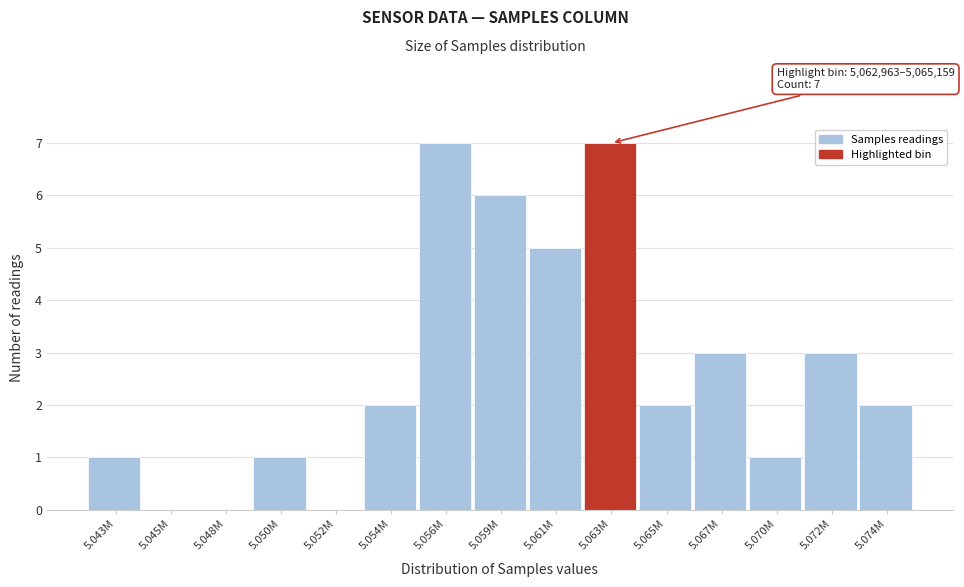

Reading left to right, transcribe all the data shown in this chart.

5.043M=1	5.045M=0	5.048M=0	5.050M=1	5.052M=0	5.054M=2	5.056M=7	5.059M=6	5.061M=5	5.063M=7	5.065M=2	5.067M=3	5.070M=1	5.072M=3	5.074M=2